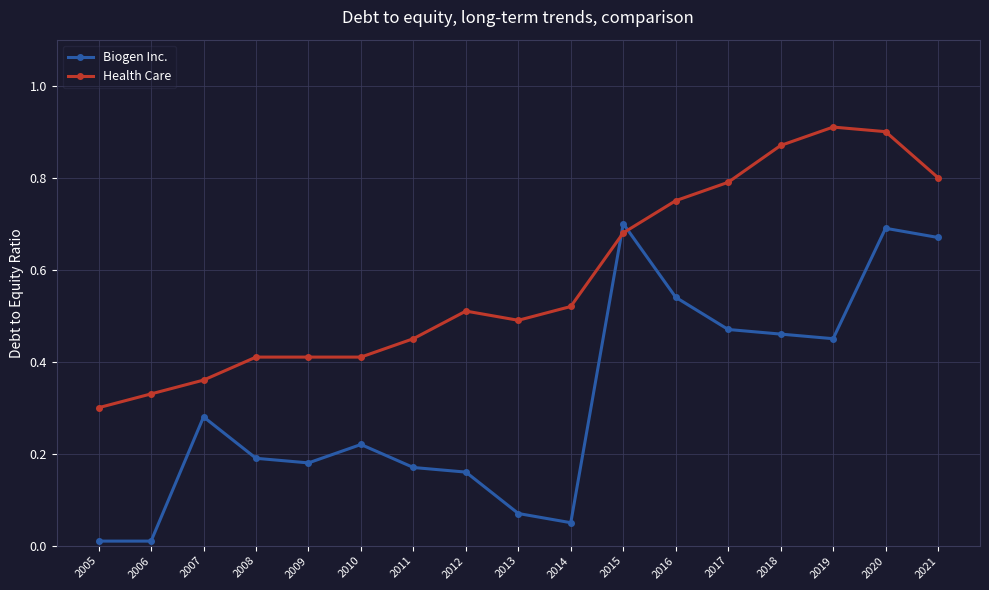

Is it true that Health Care equals 0.1 at 2005?

False